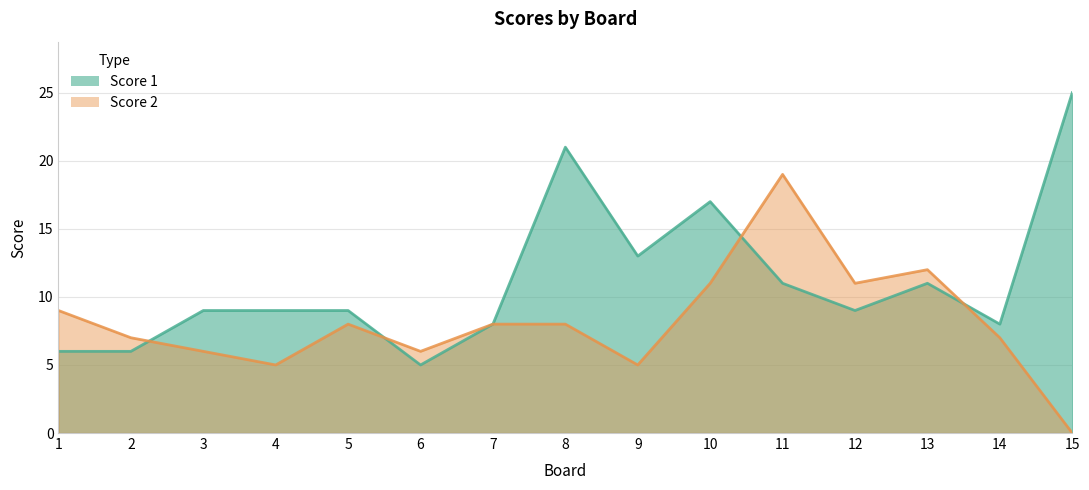

Between 2 and 15, which is larger?

15